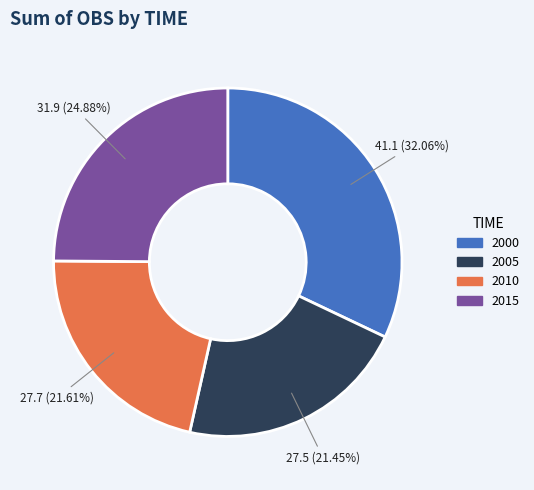

What percentage is NOT represented by 2005?

78.5%